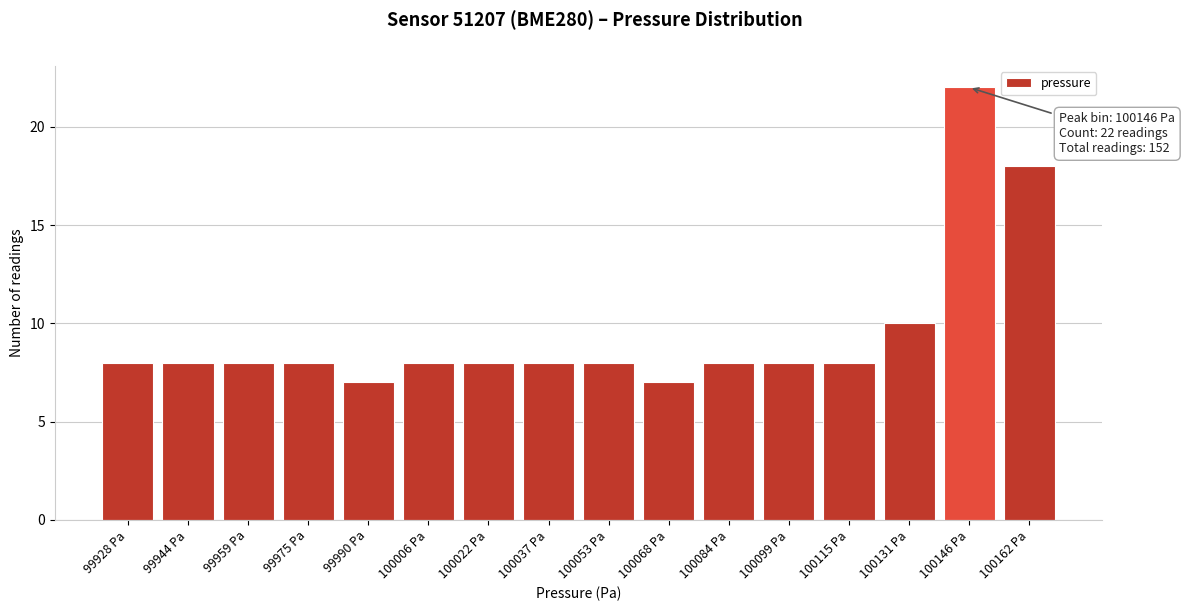

Reading right to left, list all the values displayed in this chart.

100162 Pa=18	100146 Pa=22	100131 Pa=10	100115 Pa=8	100099 Pa=8	100084 Pa=8	100068 Pa=7	100053 Pa=8	100037 Pa=8	100022 Pa=8	100006 Pa=8	99990 Pa=7	99975 Pa=8	99959 Pa=8	99944 Pa=8	99928 Pa=8